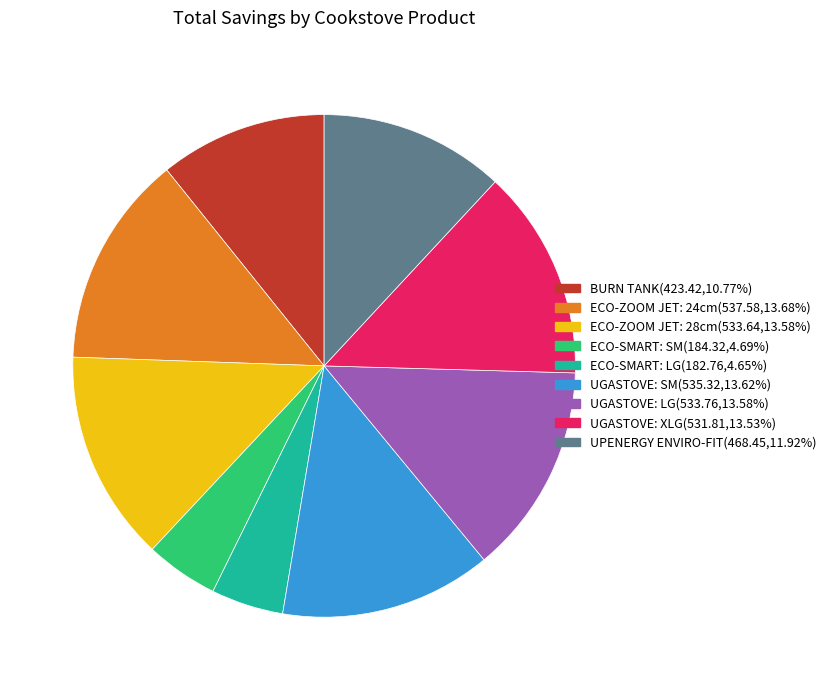

Which has a higher value, UPENERGY ENVIRO-FIT or ECO-ZOOM JET: 28cm?

ECO-ZOOM JET: 28cm